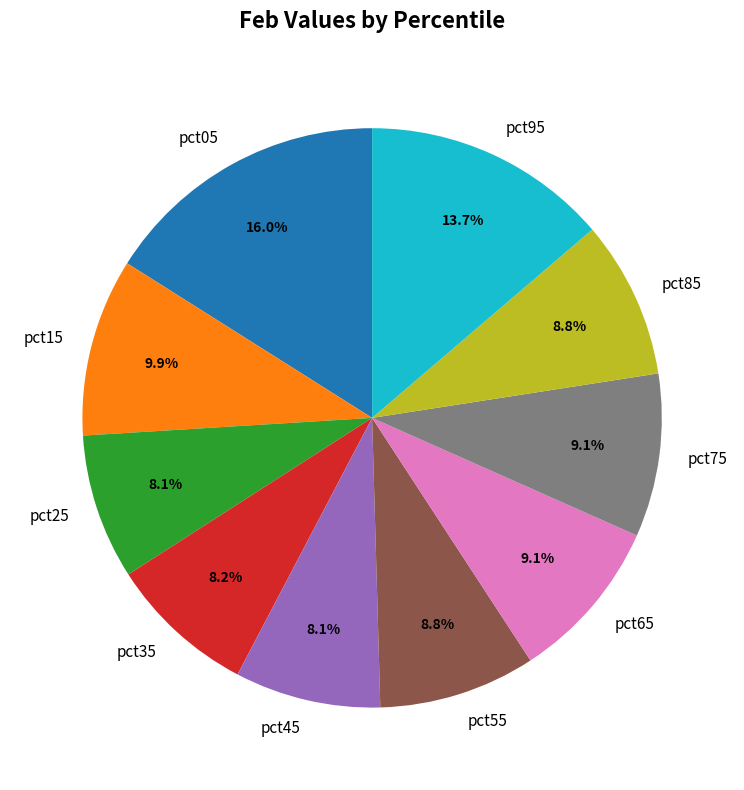

Is the sum of pct65 and pct05 greater than half?

No